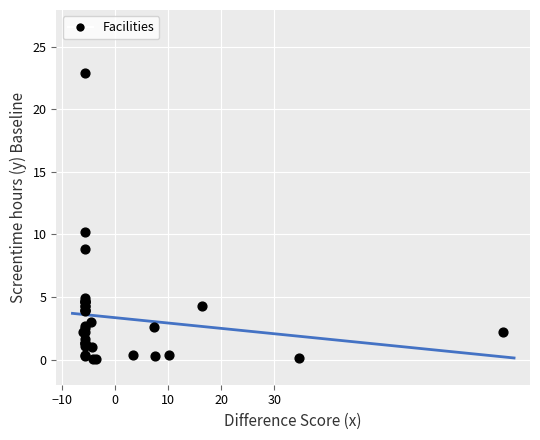

What Y value in the scatter plot is closest to 11?

10.2